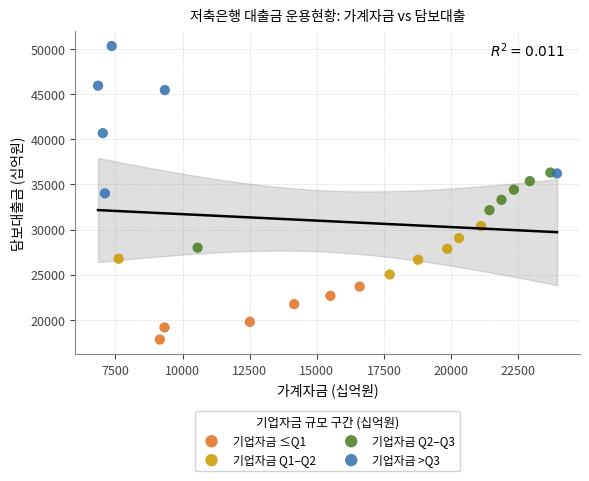

Which series reaches the maximum Y coordinate?

기업자금 >Q3